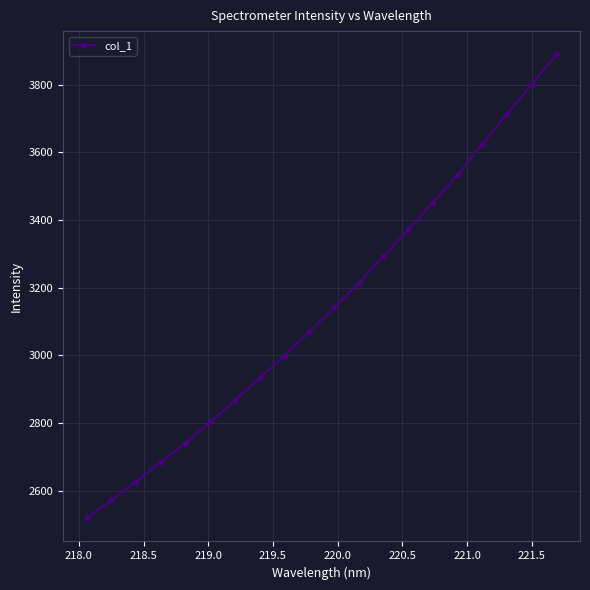

What is the maximum value shown in the chart?

3889.6